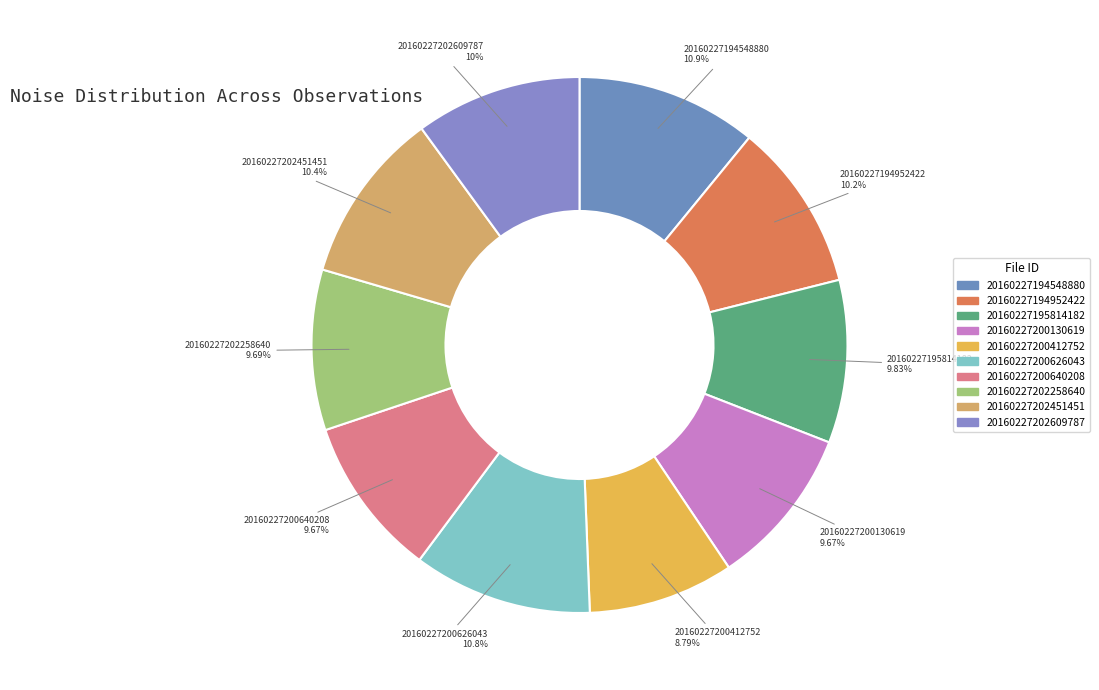

What portion of the pie excludes 20160227202451451?

89.6%